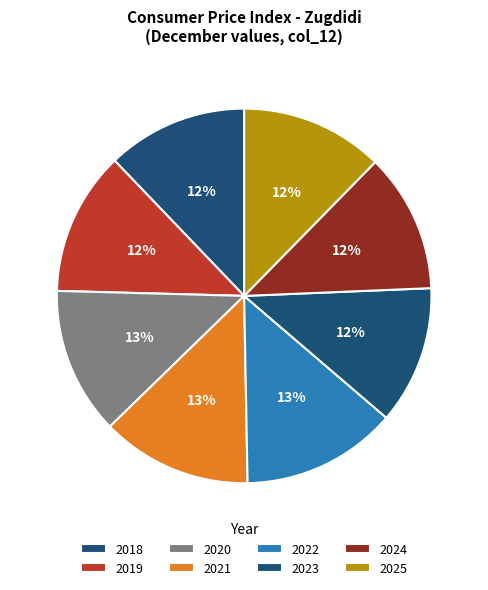

How many slices are in this pie chart?

8